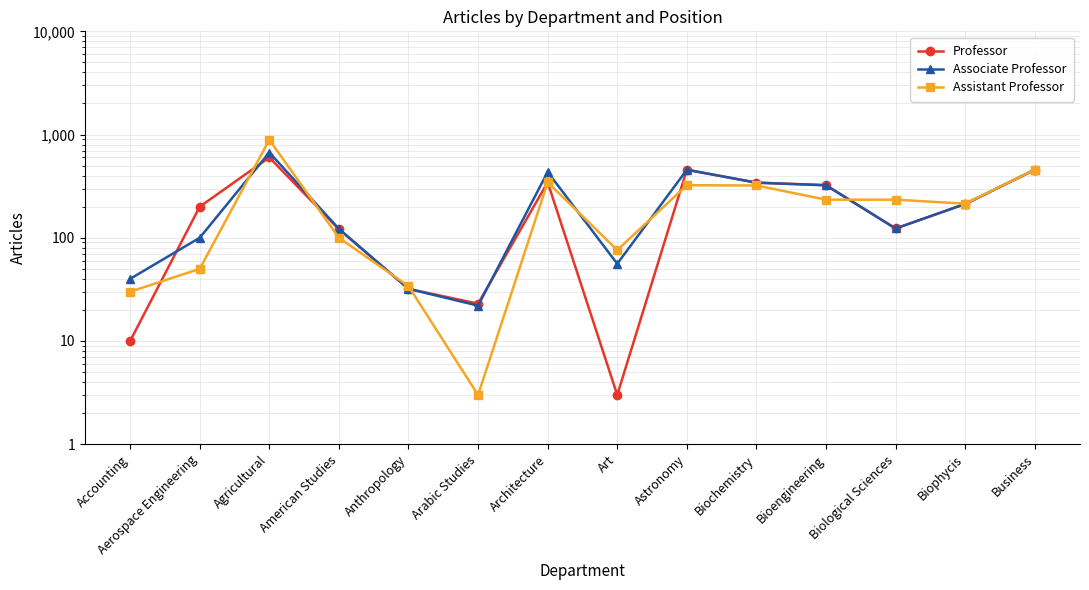

True or false: Associate Professor has a value of 122 at American Studies.

True